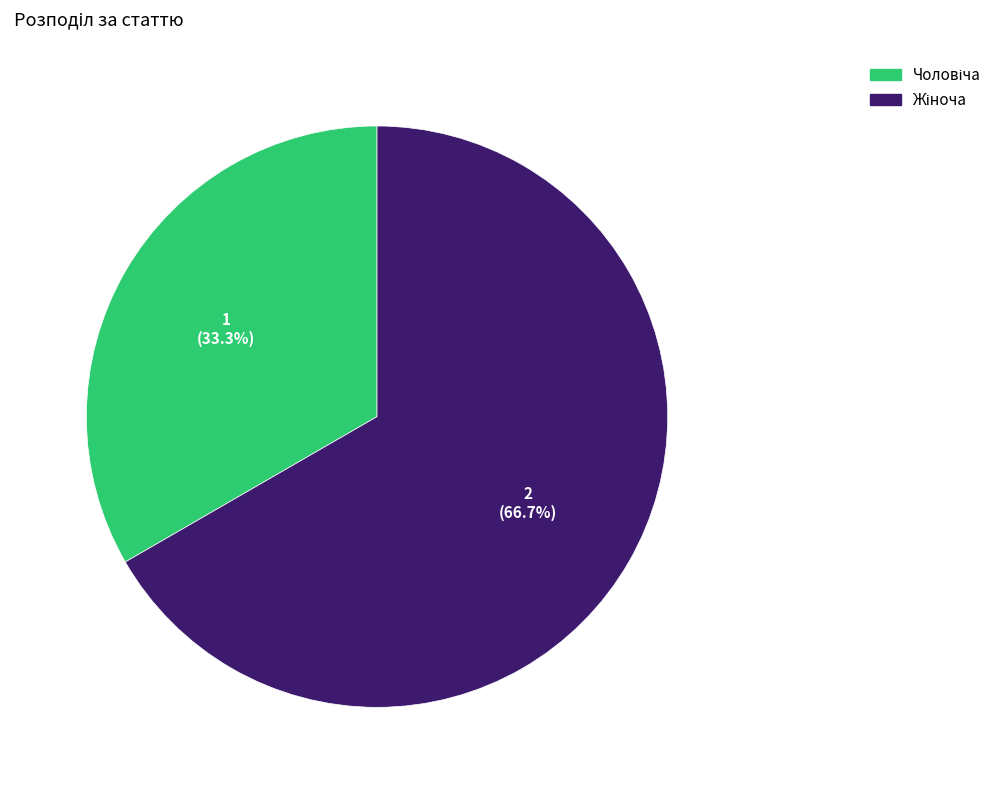

Is there any slice that represents more than half of the pie?

Yes